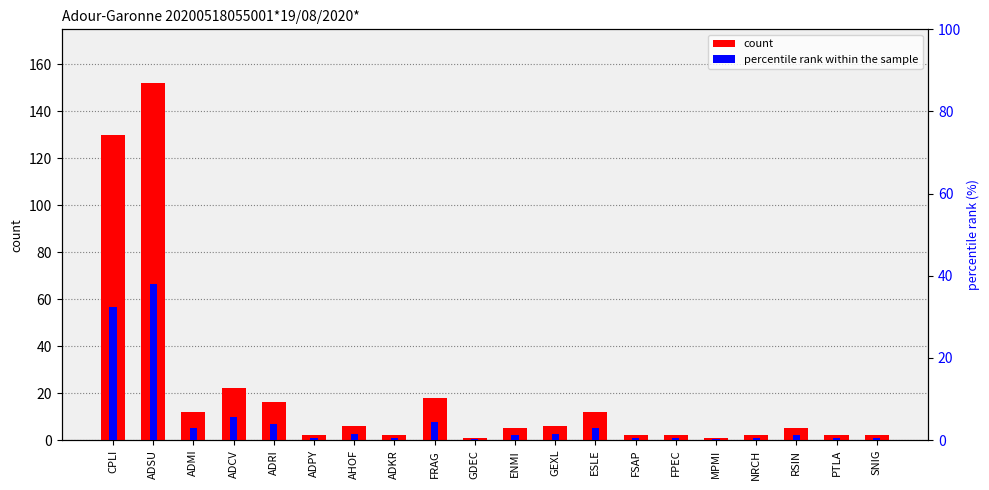

What is the sum of the count values at NRCH and FRAG?

20.0